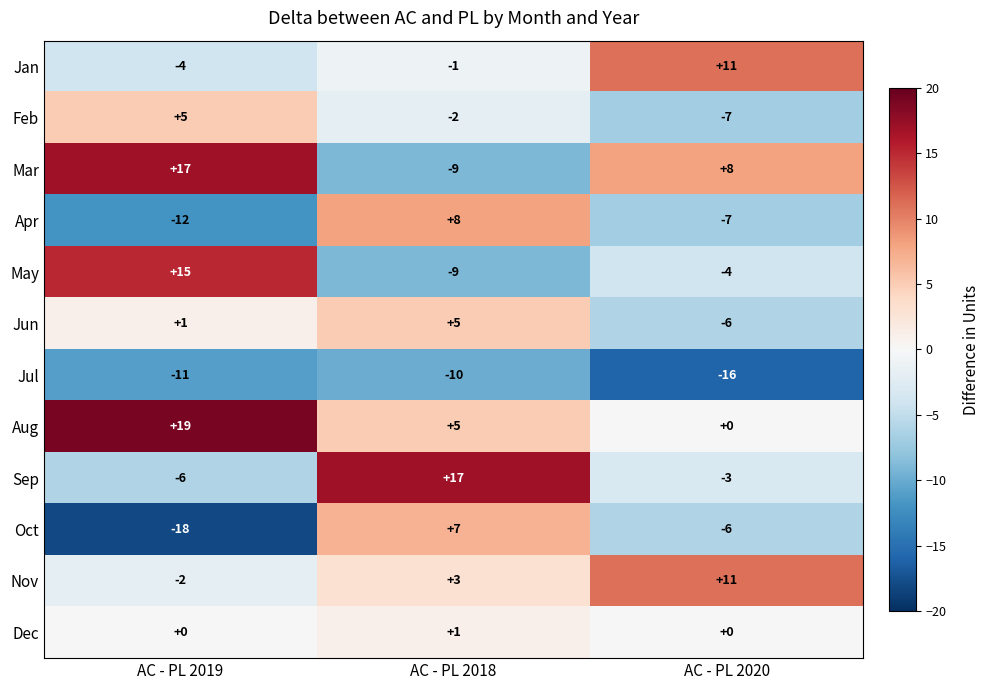

At which label does Sep reach its peak?

AC - PL 2018